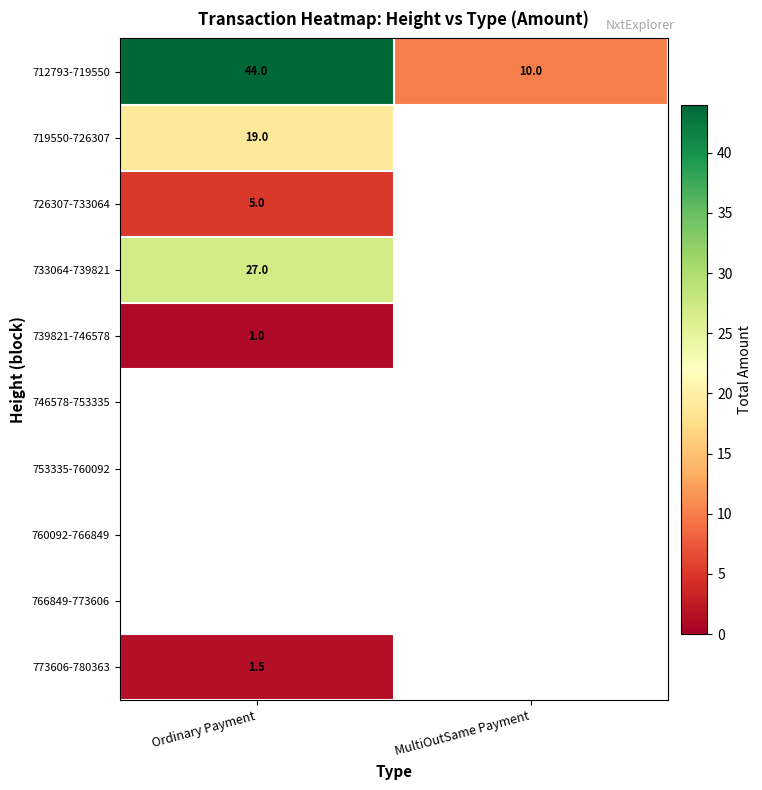

True or false: 719550-726307 has a value of 9.9 at Ordinary Payment.

False